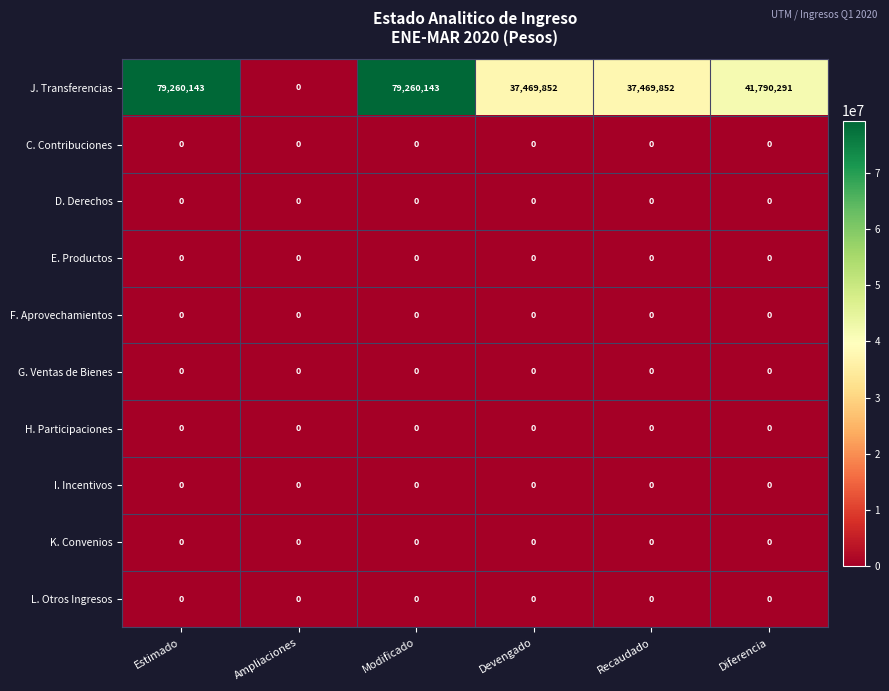

What is the total value across all series at Recaudado?

37469852